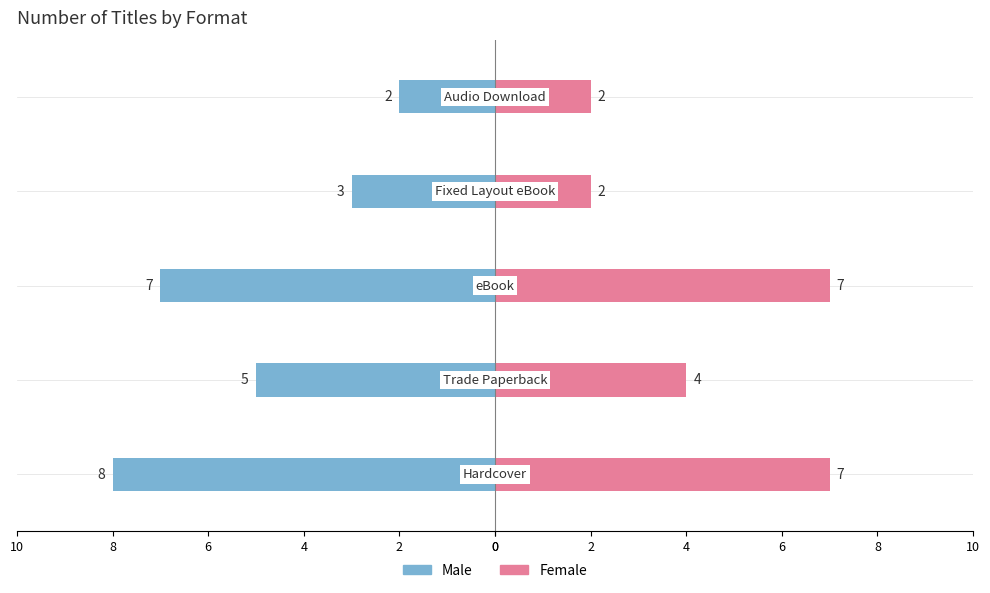

What are all the series names shown in the legend?

Male, Female